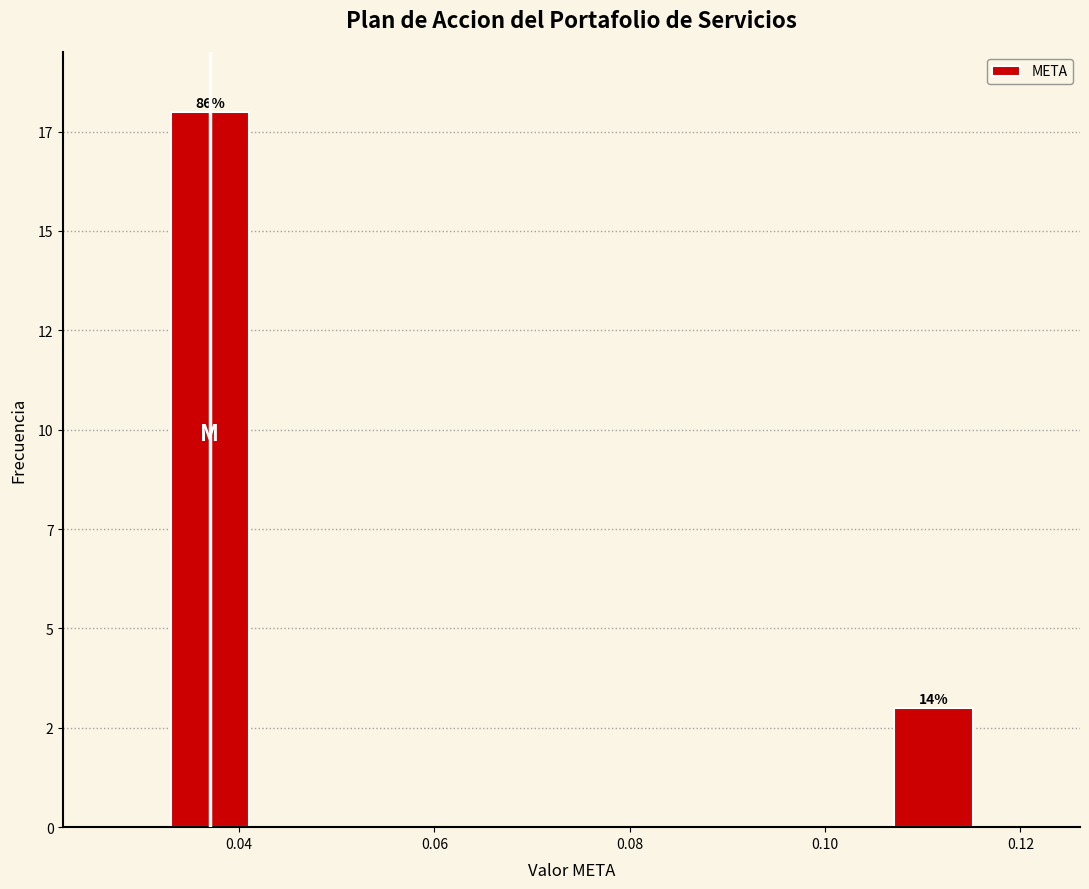

Does the chart contain any negative values?

No